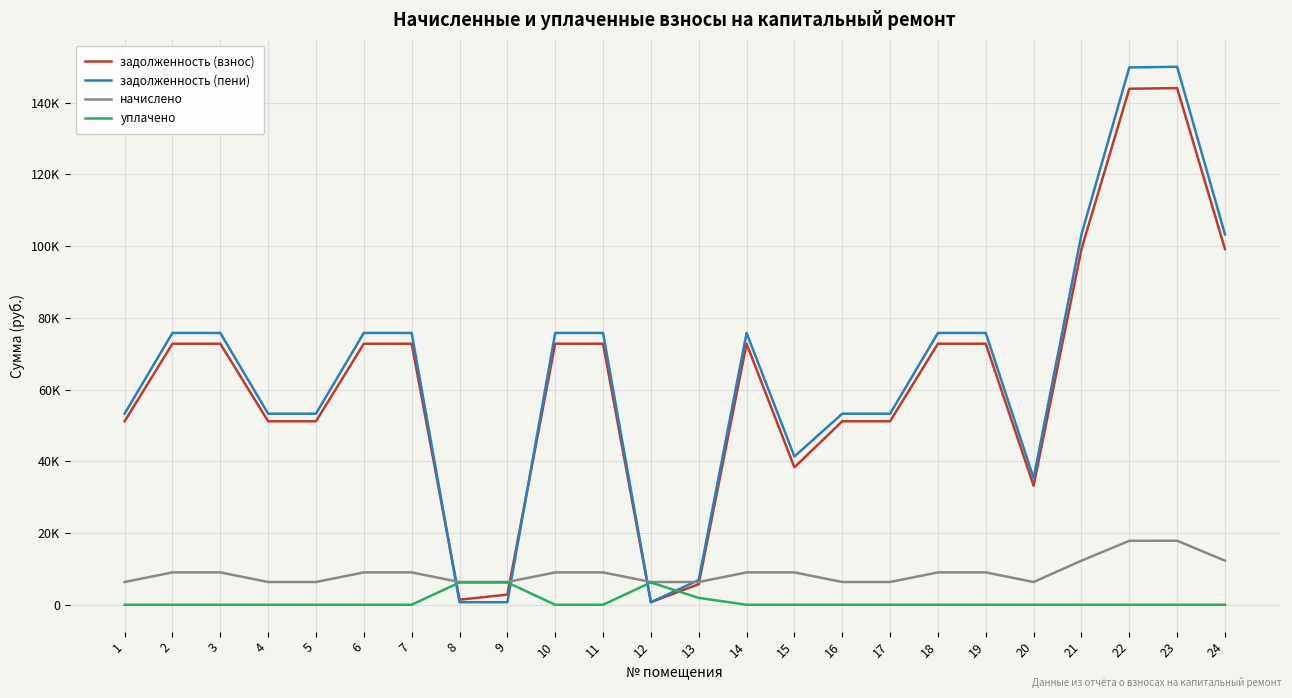

Rank the series at 23 from highest to lowest value.

задолженность (пени), задолженность (взнос), начислено, уплачено